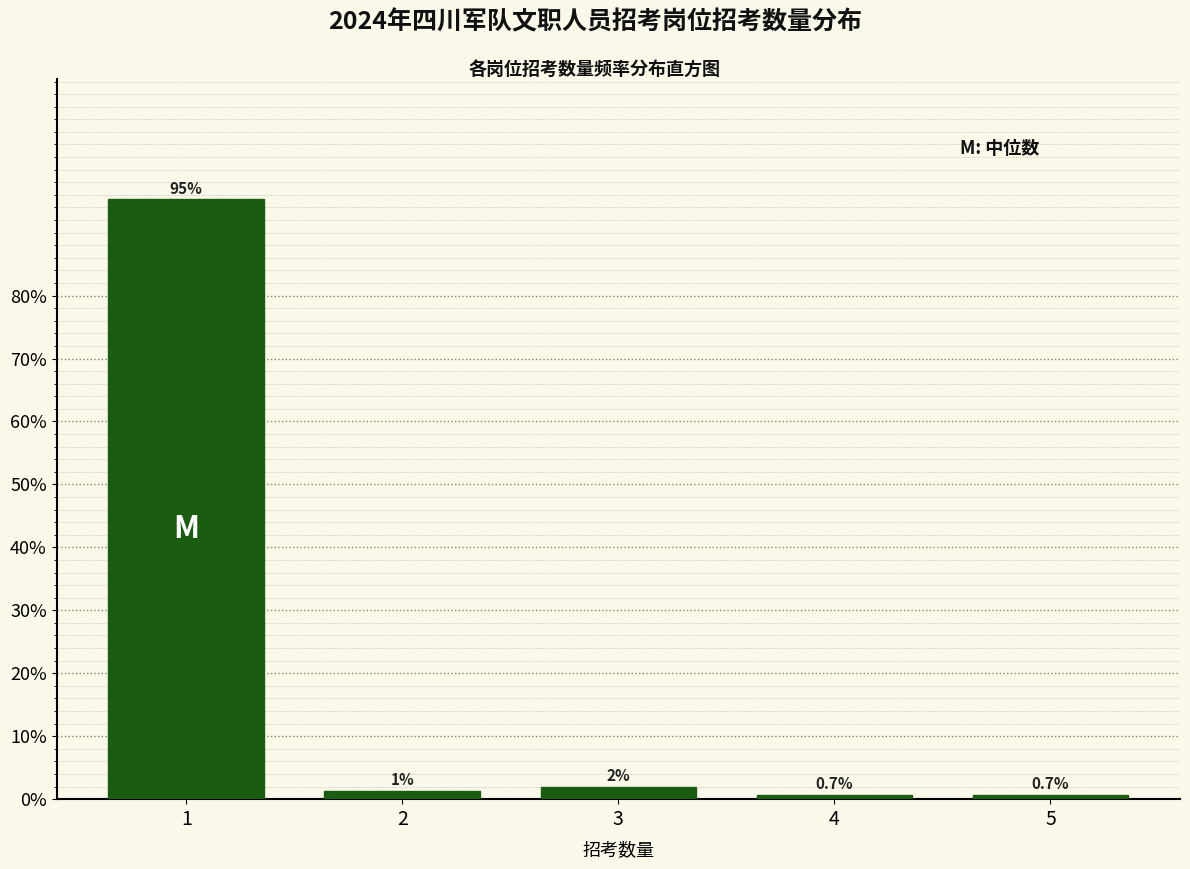

Between 3 and 2, which is larger?

3